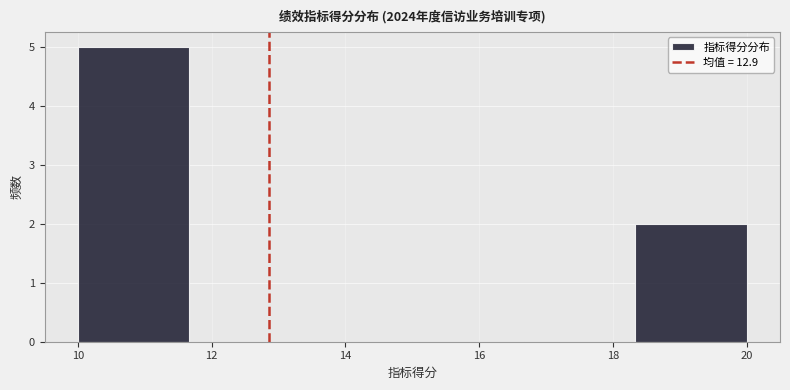

What is the height of the bar covering 18.4 to 20.0 on the x-axis? Neither the bar edges nor the heights are printed on the chart, so give them approximately, as read against the axes.

2